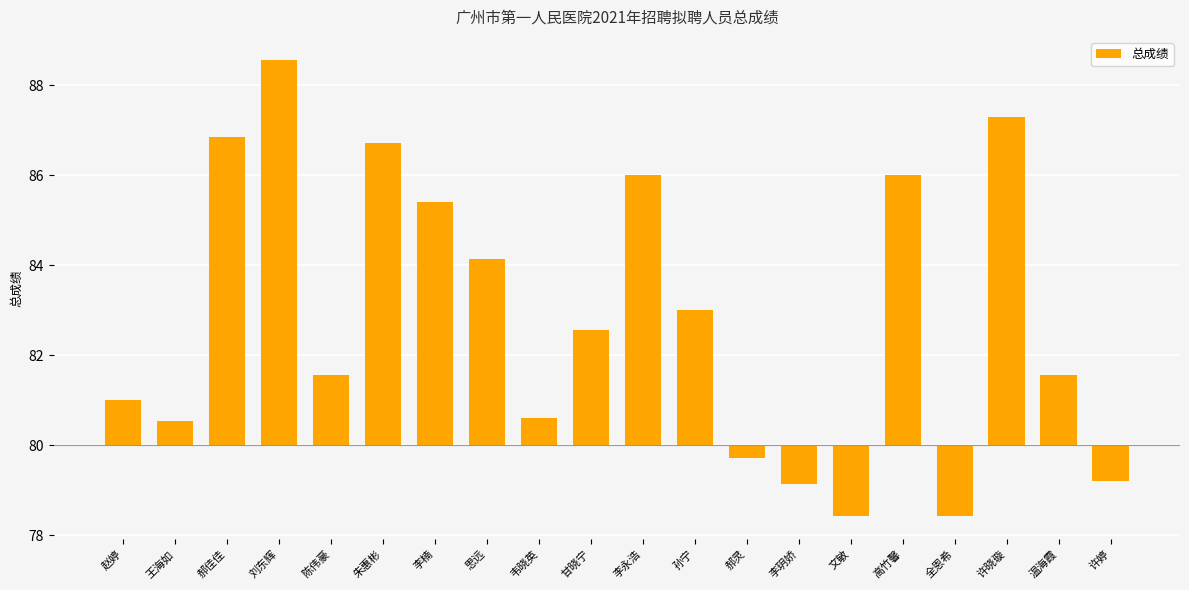

Reading left to right, transcribe all the data shown in this chart.

1.0	0.5	6.9	8.6	1.6	6.7	5.4	4.1	0.6	2.6	6.0	3.0	-0.3	-0.9	-1.6	6.0	-1.6	7.3	1.6	-0.8